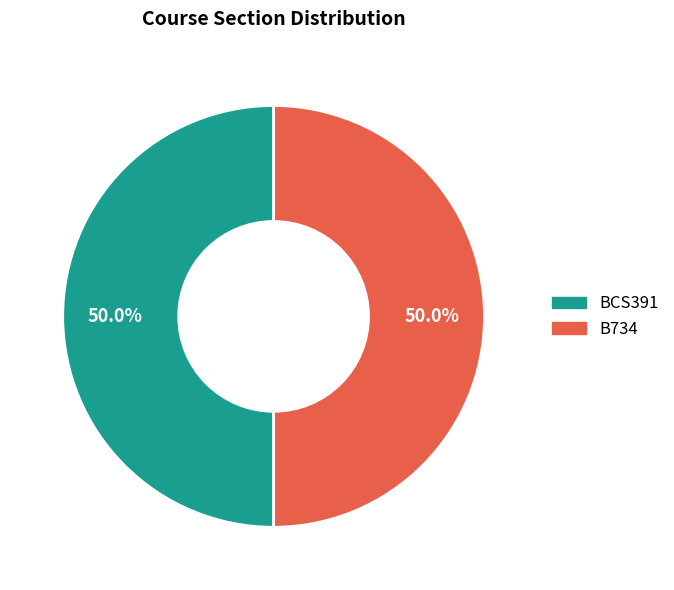

What is the ratio of the value at B734 to the value at BCS391?

1.0